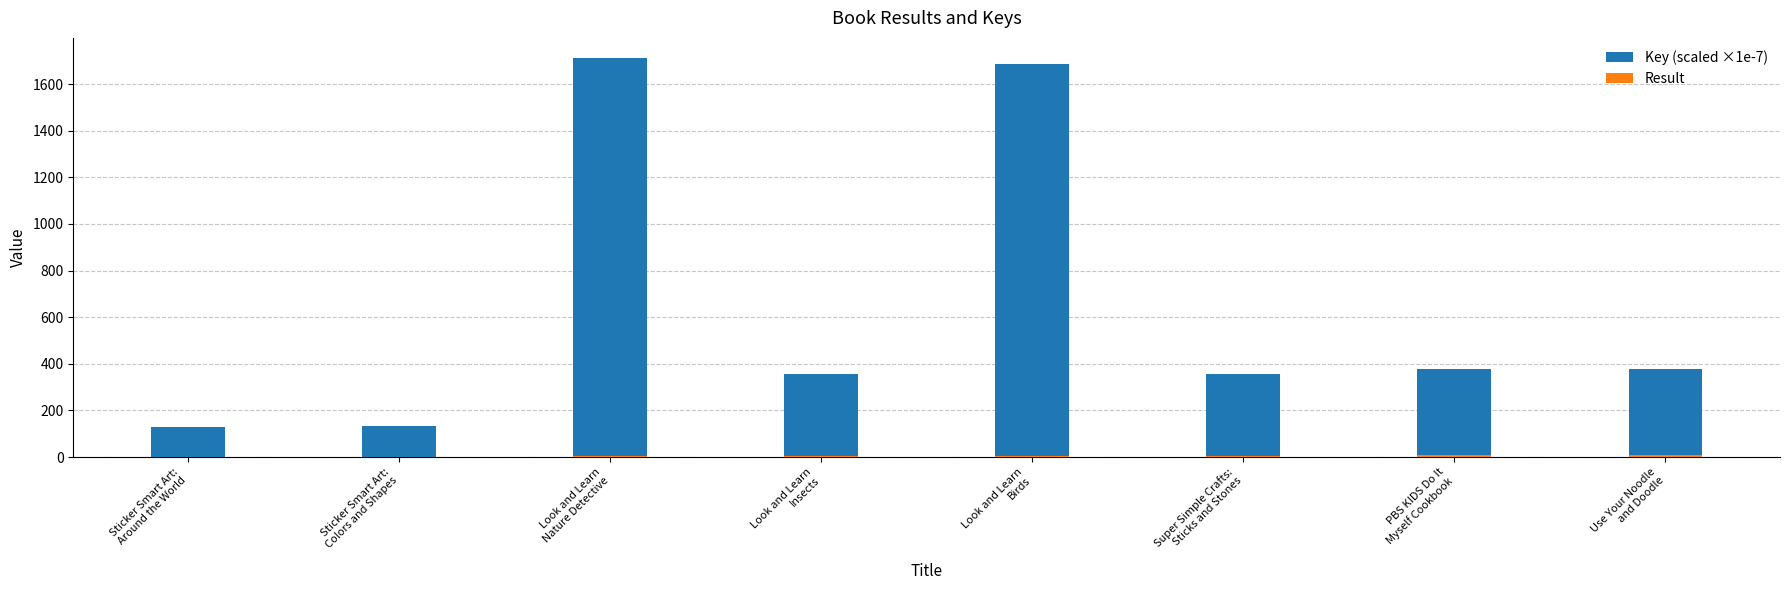

What position from the left is Look and Learn
Insects?

4